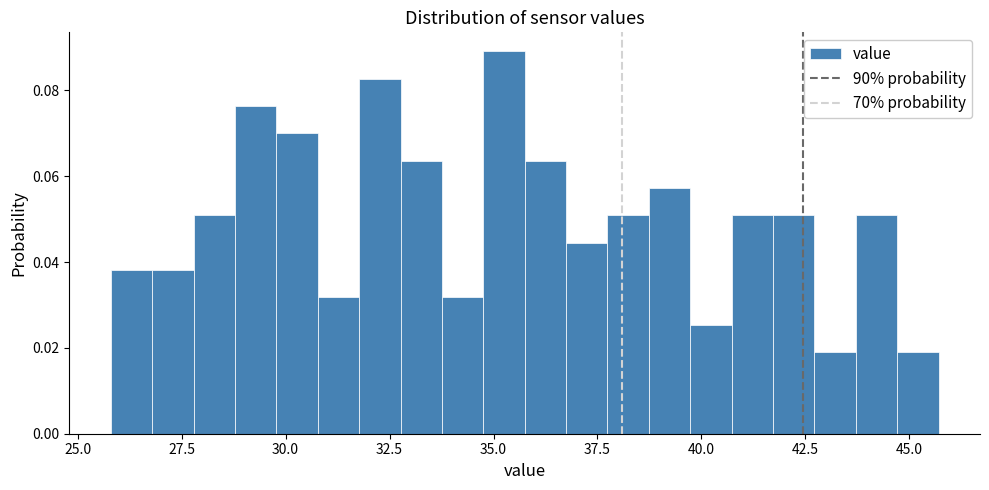

Read against the x-axis, roughly where is the centre of the tallest bar?

35.5